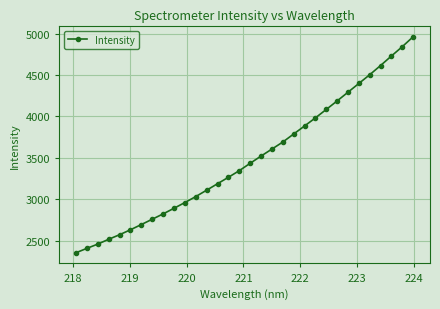

True or false: the data has more than 2 interior local peaks.

False